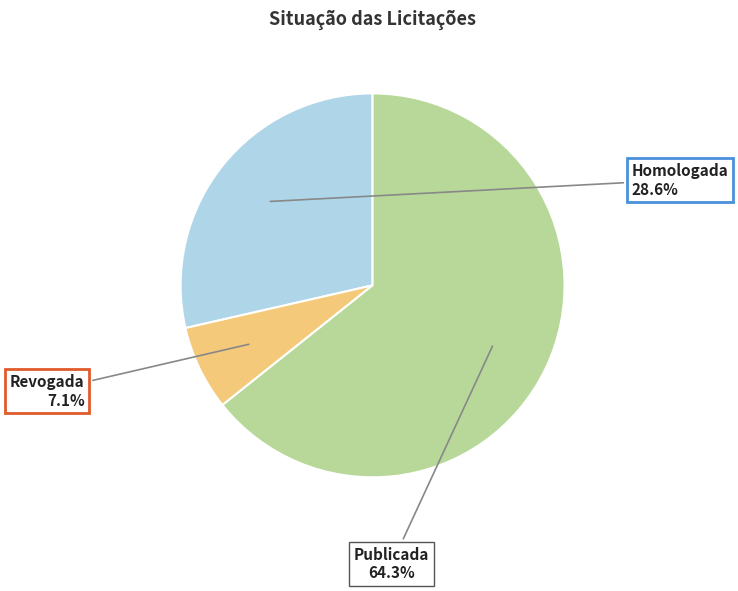

Count the number of slices in the pie.

3